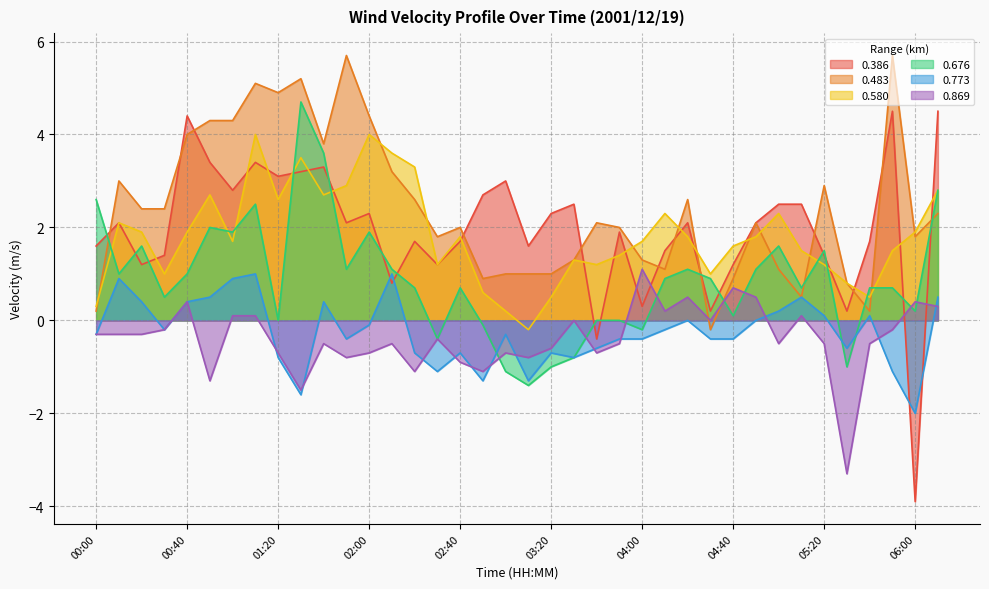

Count the number of categories in the chart.

38